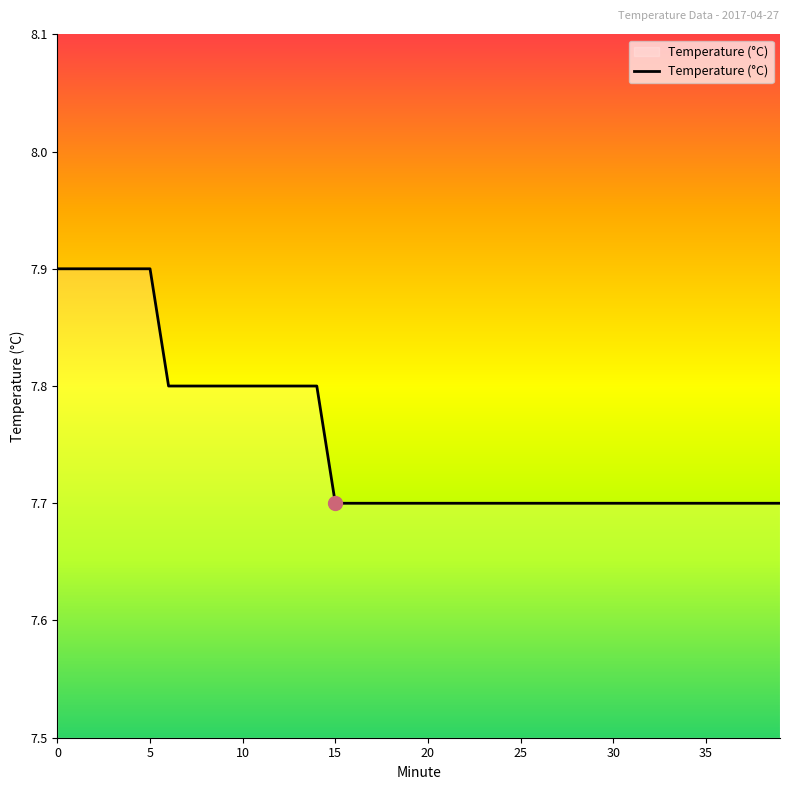

What is the greatest value displayed?

7.9